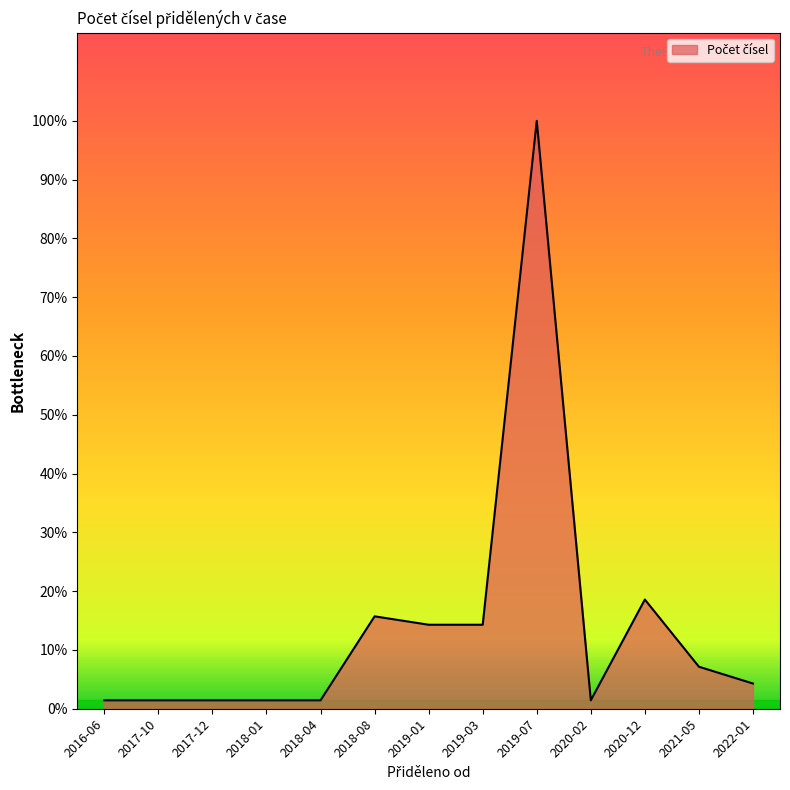

Is this an area chart (filled region under the line)?

Yes